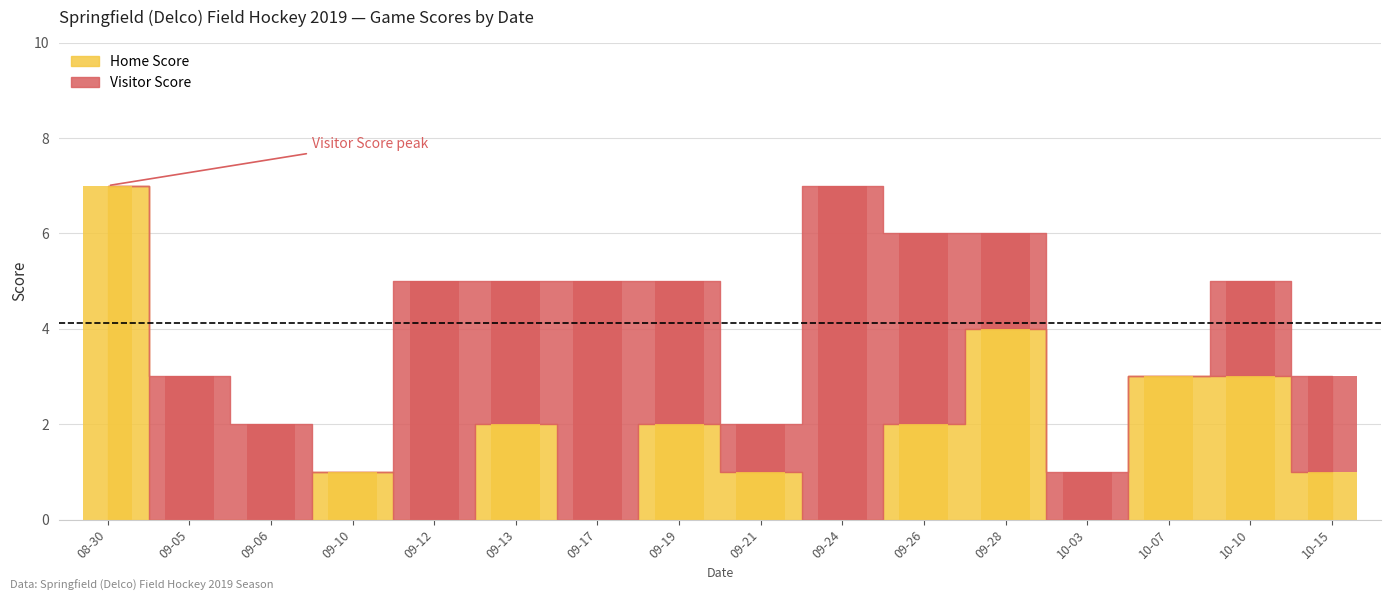

Reading left to right, transcribe all the data shown in this chart.

Home Score: 2019-08-30=7	2019-09-05=0	2019-09-06=0	2019-09-10=1	2019-09-12=0	2019-09-13=2	2019-09-17=0	2019-09-19=2	2019-09-21=1	2019-09-24=0	2019-09-26=2	2019-09-28=4	2019-10-03=0	2019-10-07=3	2019-10-10=3	2019-10-15=1
Visitor Score: 2019-08-30=0	2019-09-05=3	2019-09-06=2	2019-09-10=0	2019-09-12=5	2019-09-13=3	2019-09-17=5	2019-09-19=3	2019-09-21=1	2019-09-24=7	2019-09-26=4	2019-09-28=2	2019-10-03=1	2019-10-07=0	2019-10-10=2	2019-10-15=2